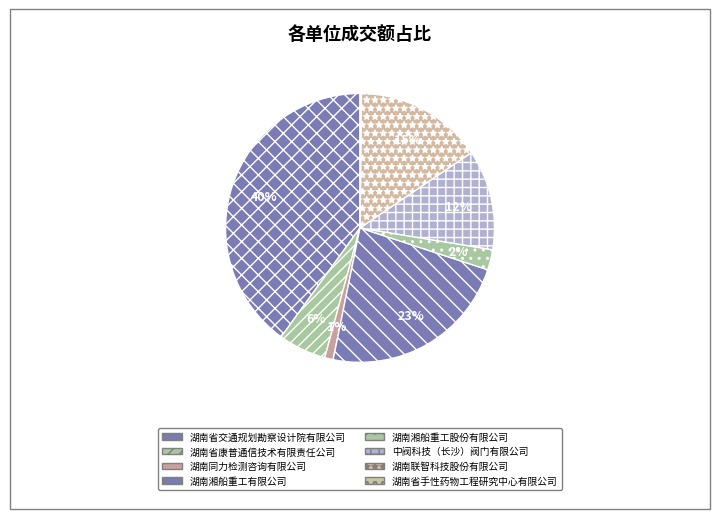

How many segments does this pie chart have?

8